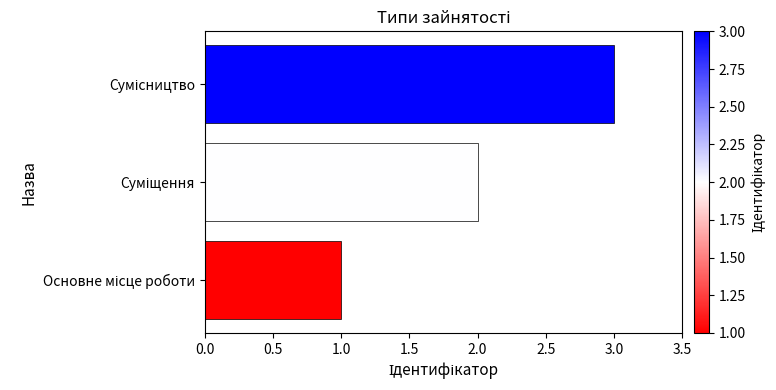

What is the greatest value displayed?

3